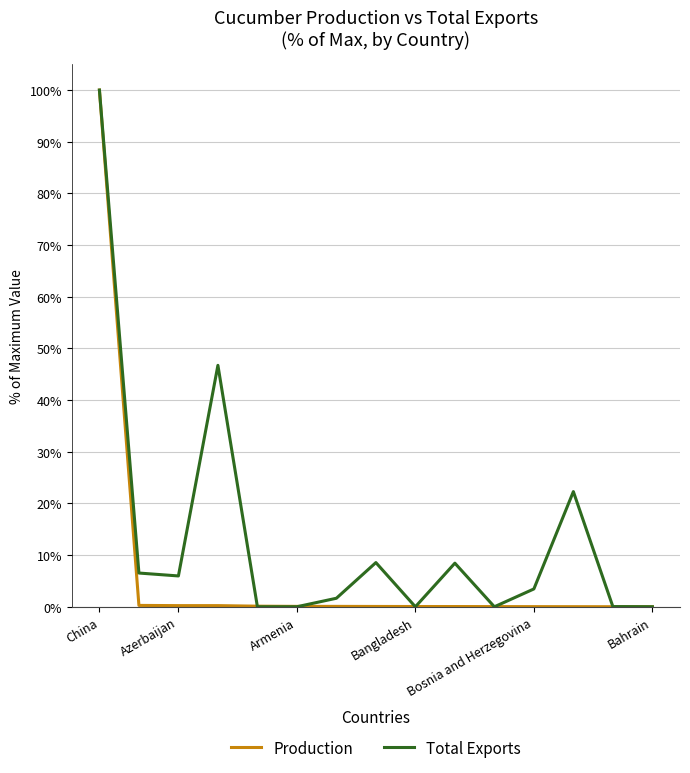

Which series has the largest total across all categories?

Total Exports